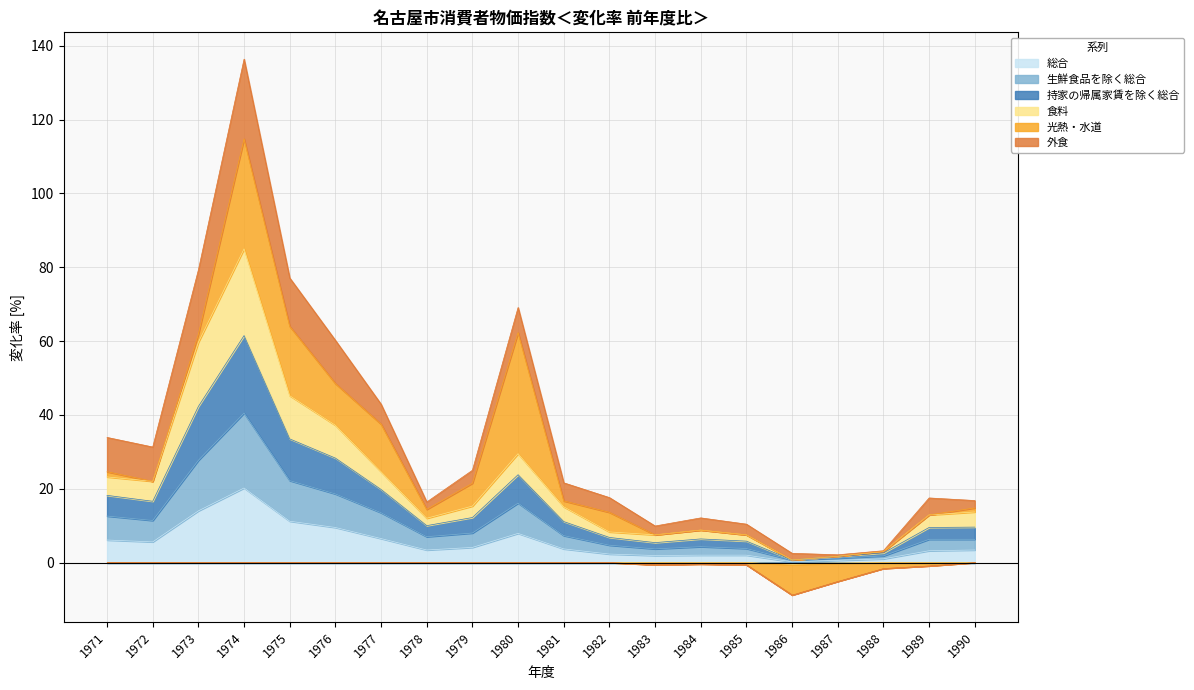

Is it true that 総合 equals 2.0 at 1984?

True